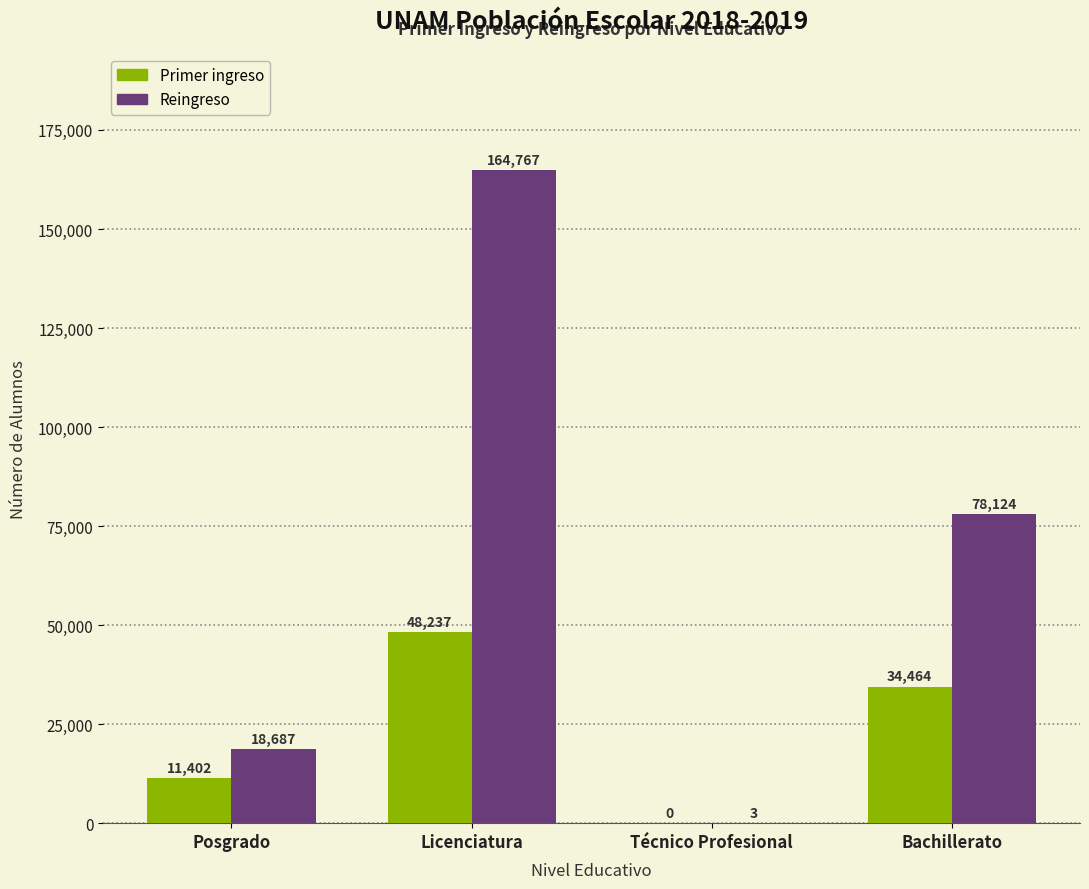

Where is Primer ingreso nearest to the value 24118?

Bachillerato